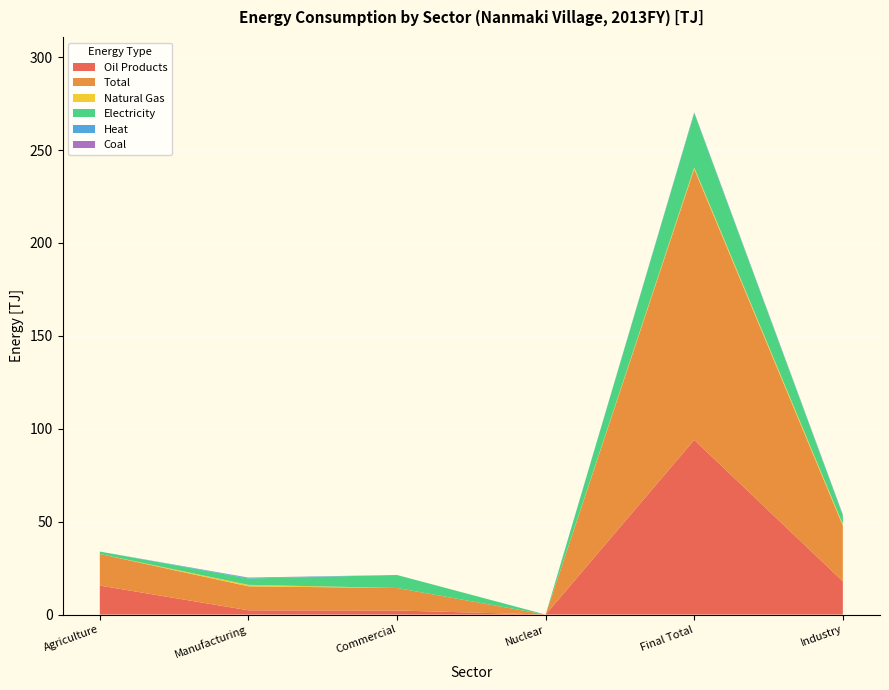

Reading left to right, list all the values displayed in this chart.

Oil Products: Agriculture=15.6	Manufacturing=2.3	Commercial=2.2	Nuclear=0.0	Final Total=94.0	Industry=17.9
Total: Agriculture=17.0	Manufacturing=12.9	Commercial=12.1	Nuclear=0.0	Final Total=145.8	Industry=29.9
Natural Gas: Agriculture=0.0	Manufacturing=0.8	Commercial=0.0	Nuclear=0.0	Final Total=0.8	Industry=0.8
Electricity: Agriculture=1.3	Manufacturing=3.4	Commercial=7.0	Nuclear=0.0	Final Total=29.2	Industry=4.7
Heat: Agriculture=0.0	Manufacturing=0.4	Commercial=0.0	Nuclear=0.0	Final Total=0.4	Industry=0.4
Coal: Agriculture=0.0	Manufacturing=0.1	Commercial=0.0	Nuclear=0.0	Final Total=0.1	Industry=0.1